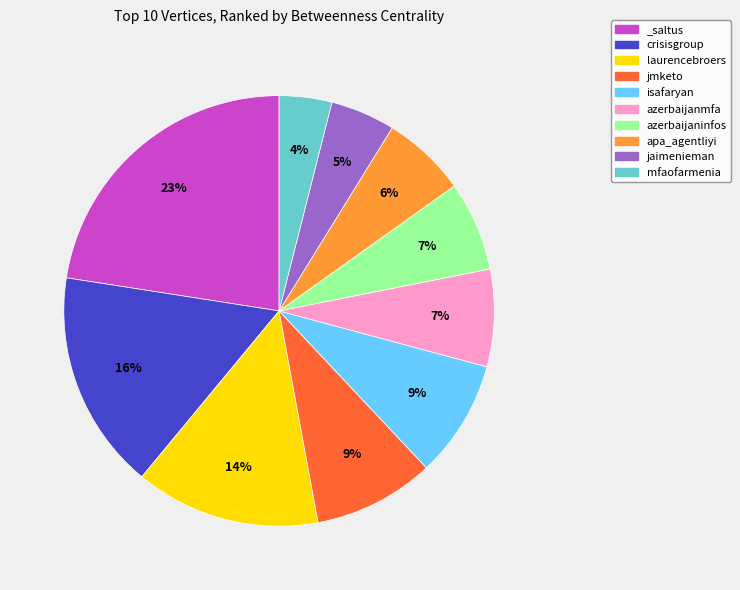

What is the largest slice in the pie chart?

_saltus